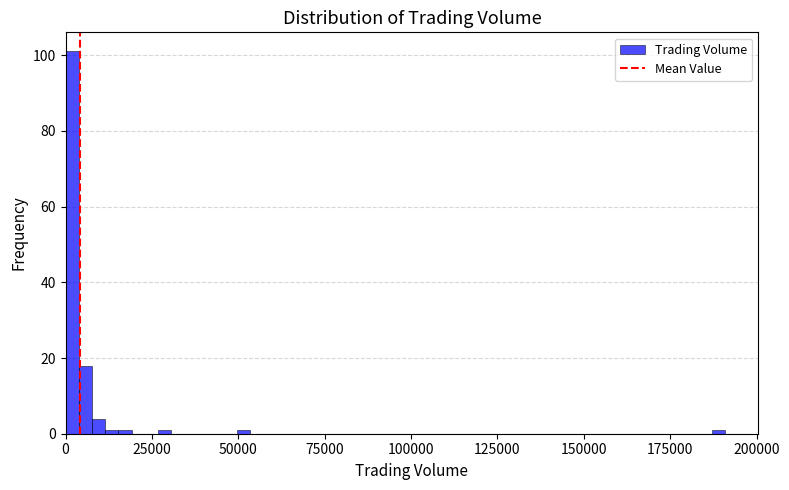

Around what value on the x-axis is the tallest bar? Give the approximate position of its centre, as read against the axis.

0